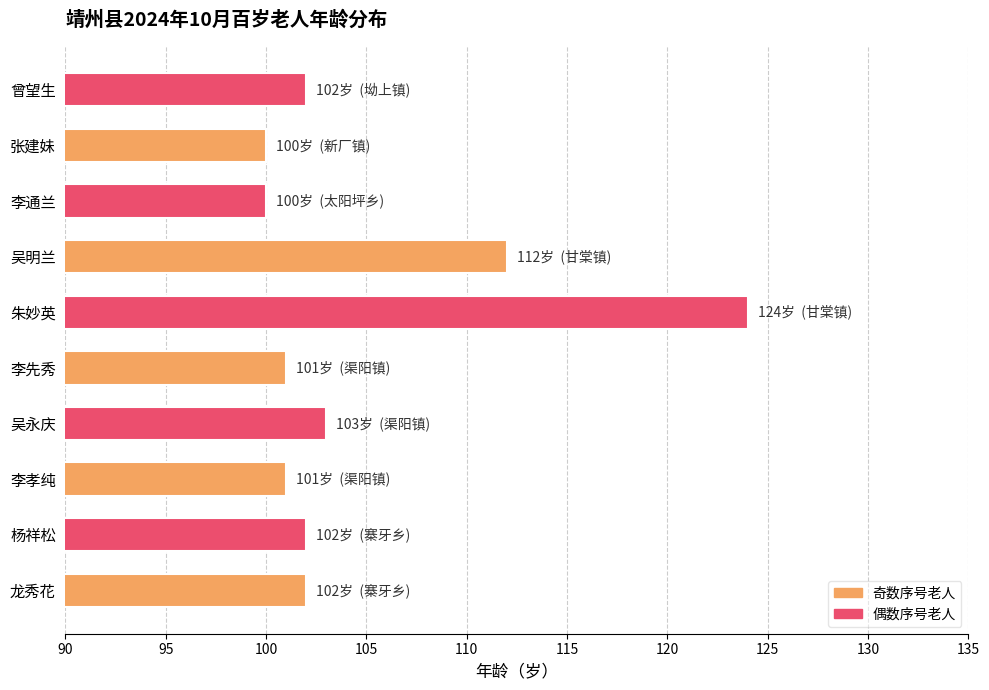

True or false: the data shows 211 at 朱妙英.

False